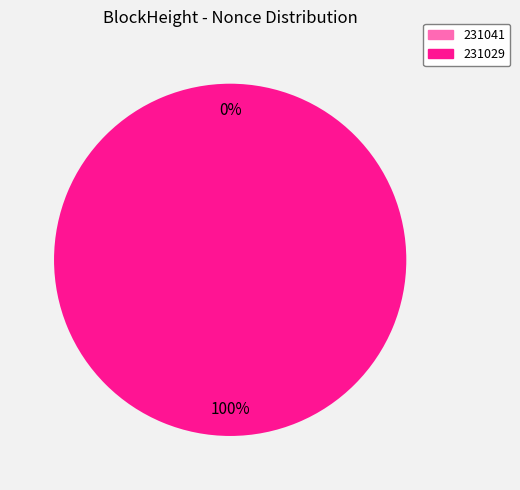

The 231041 slice represents 6% of the pie. True or false?

False